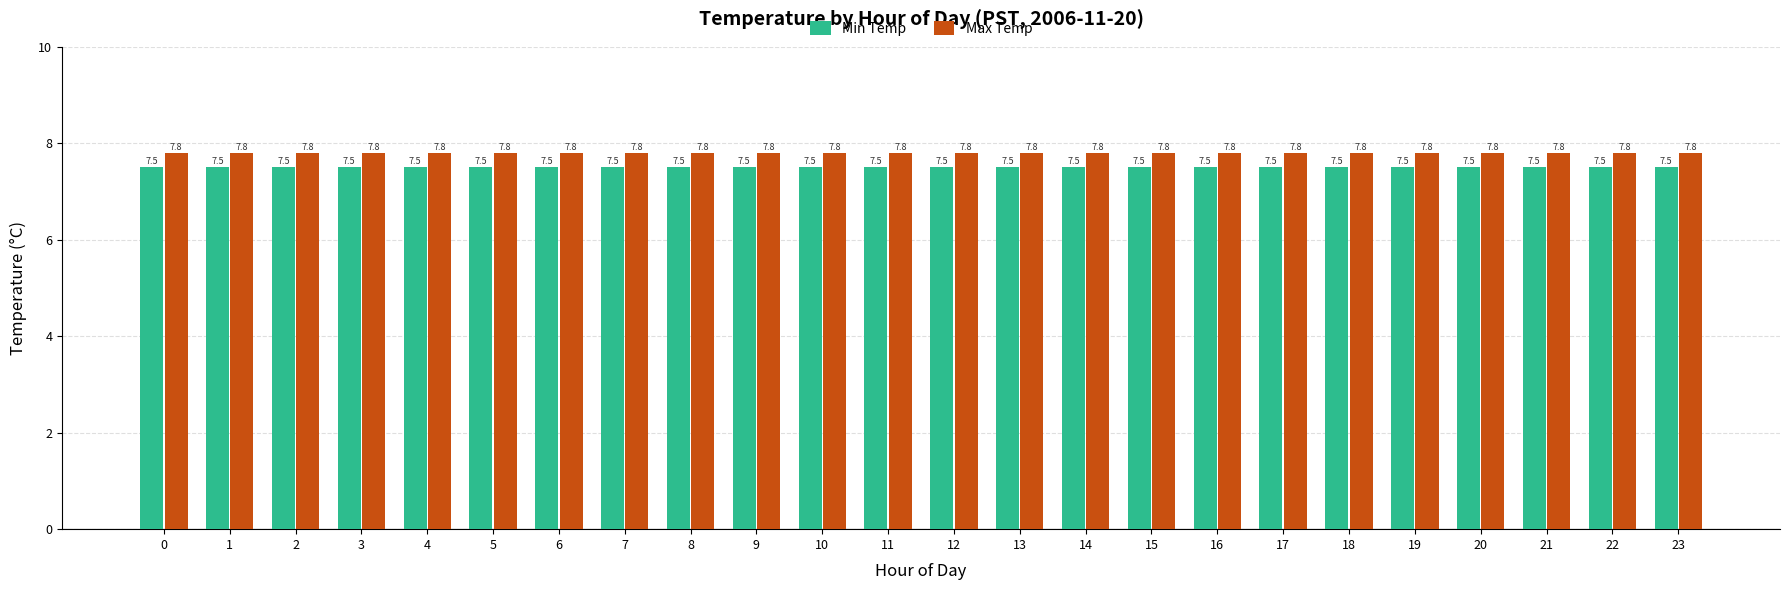

At 14, list the series in order from largest to smallest.

Max Temp, Min Temp